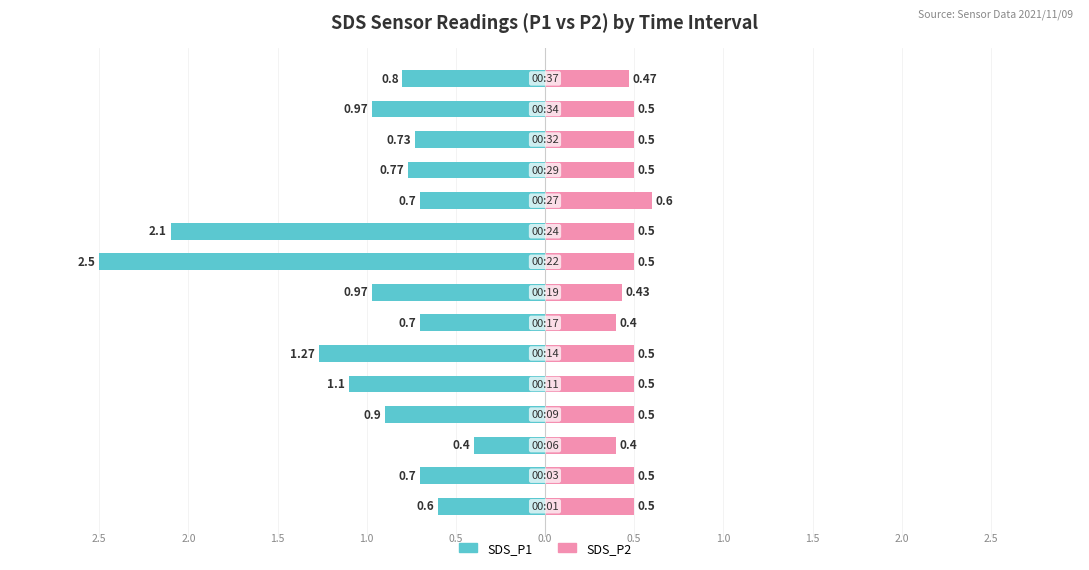

What is the value of the SDS_P2 bar at the 10th from the left?

0.5